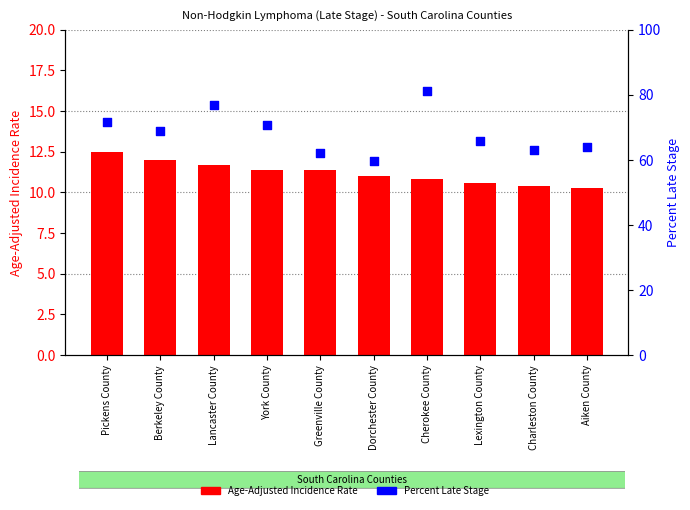

Which series has the largest total across all categories?

Percent Late Stage